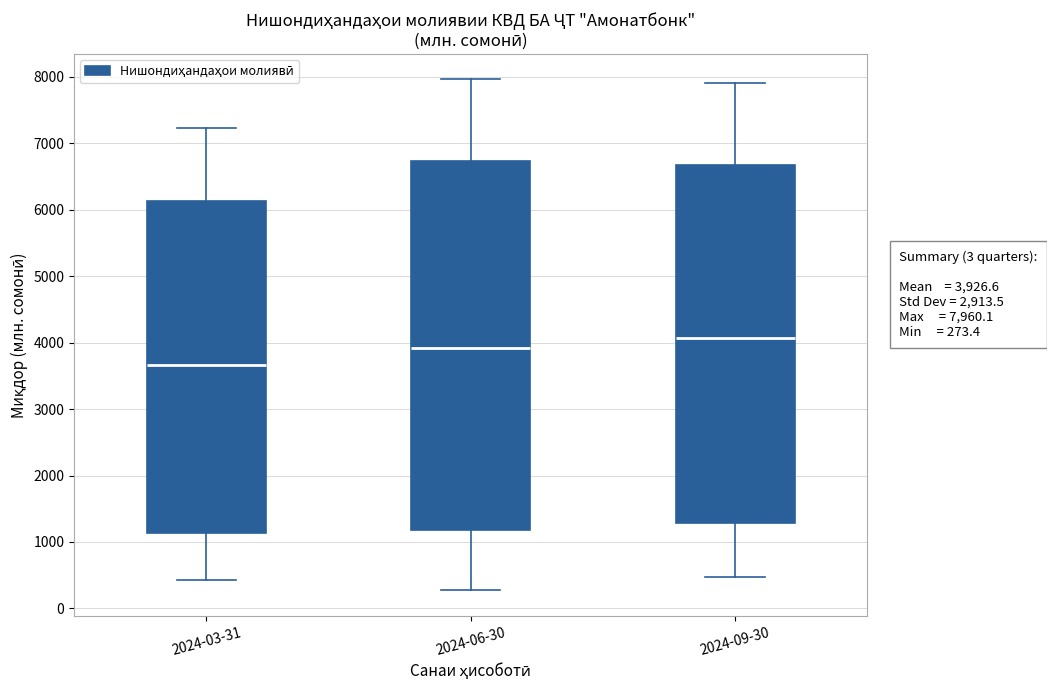

Which box has the lowest median line?

2024-03-31